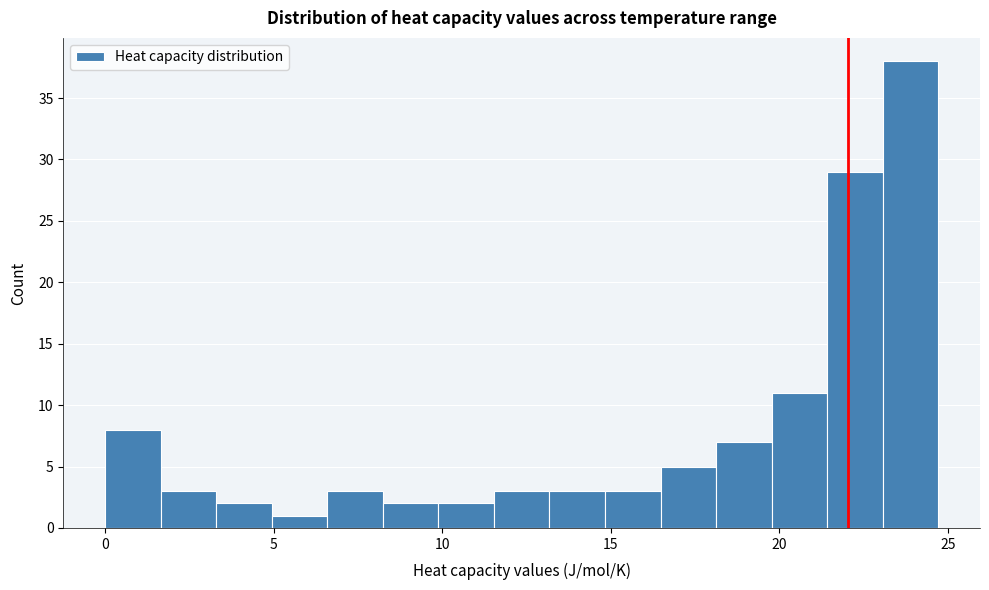

Around what value on the x-axis is the tallest bar? Give the approximate position of its centre, as read against the axis.

24.0